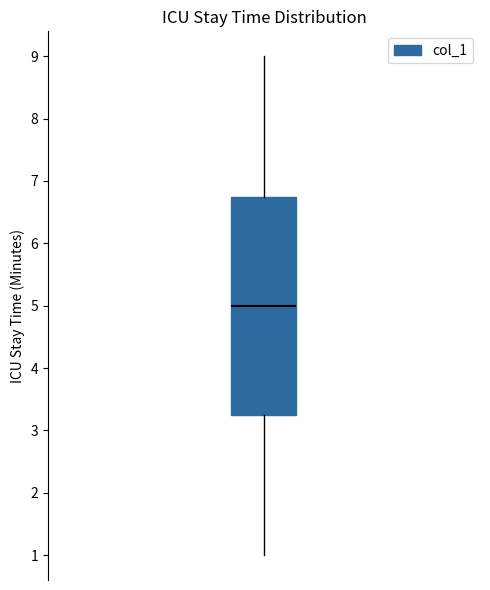

Transcribe this box plot: give where the median line is, the range the box spans, and where the two whiskers end, as read against the y-axis. The values are not printed on the chart, so give them approximately, as read against the axis.

median 5.0, box 3.3 to 6.8, whiskers 1.0 to 9.0